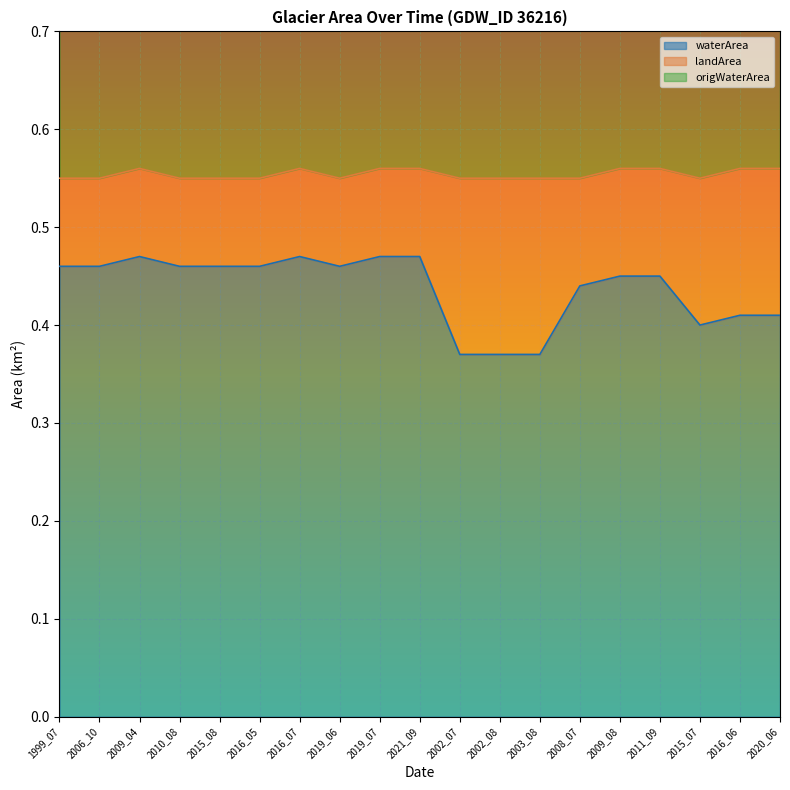

Between 2009_04 and 2002_08, which series saw the biggest shift?

waterArea